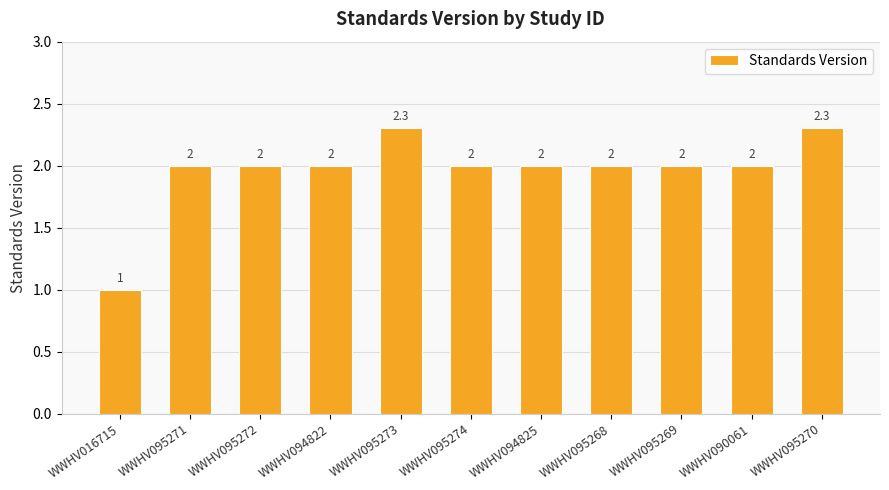

Read the value at WWHV095272.

2.0